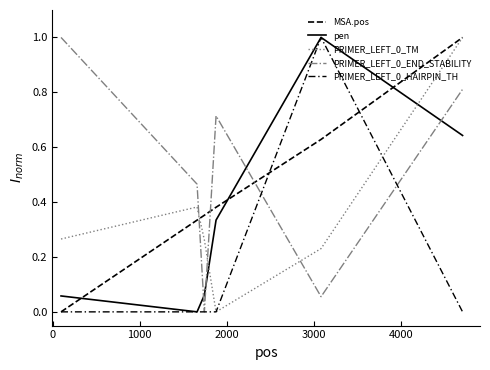

How many series are shown in this chart?

5